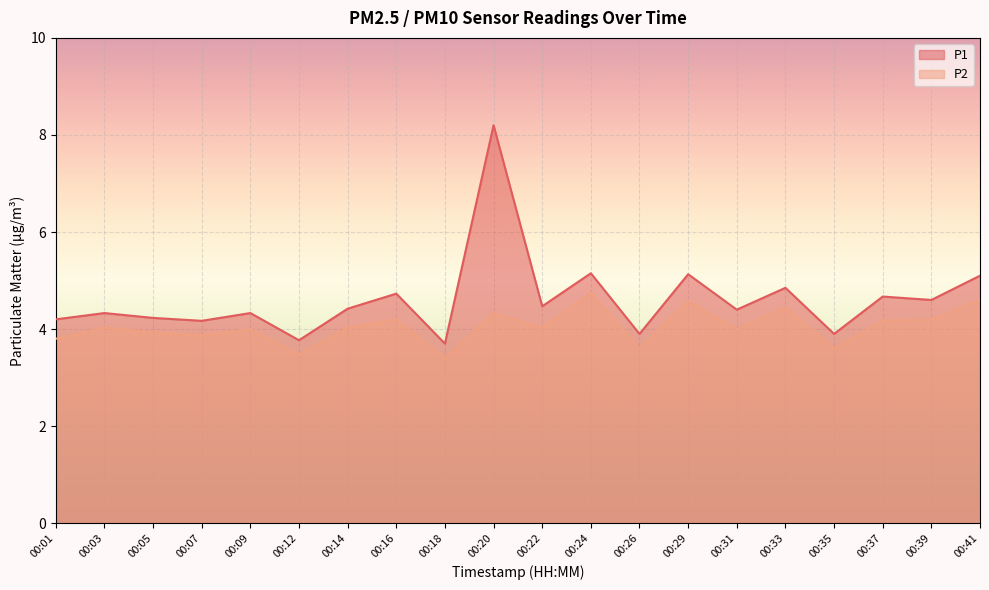

Is it true that P1 equals 4.4 at 00:31?

True